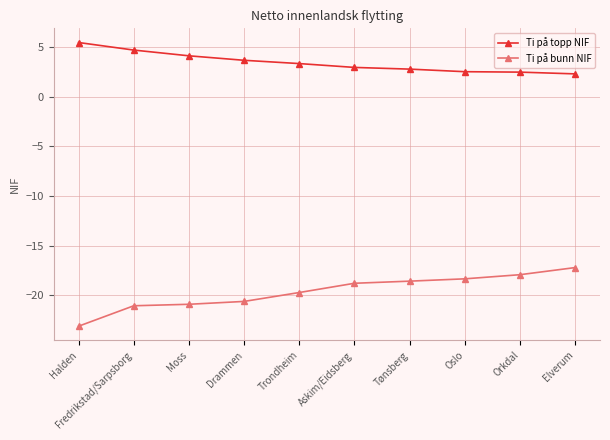

Does the chart have visible grid lines?

Yes